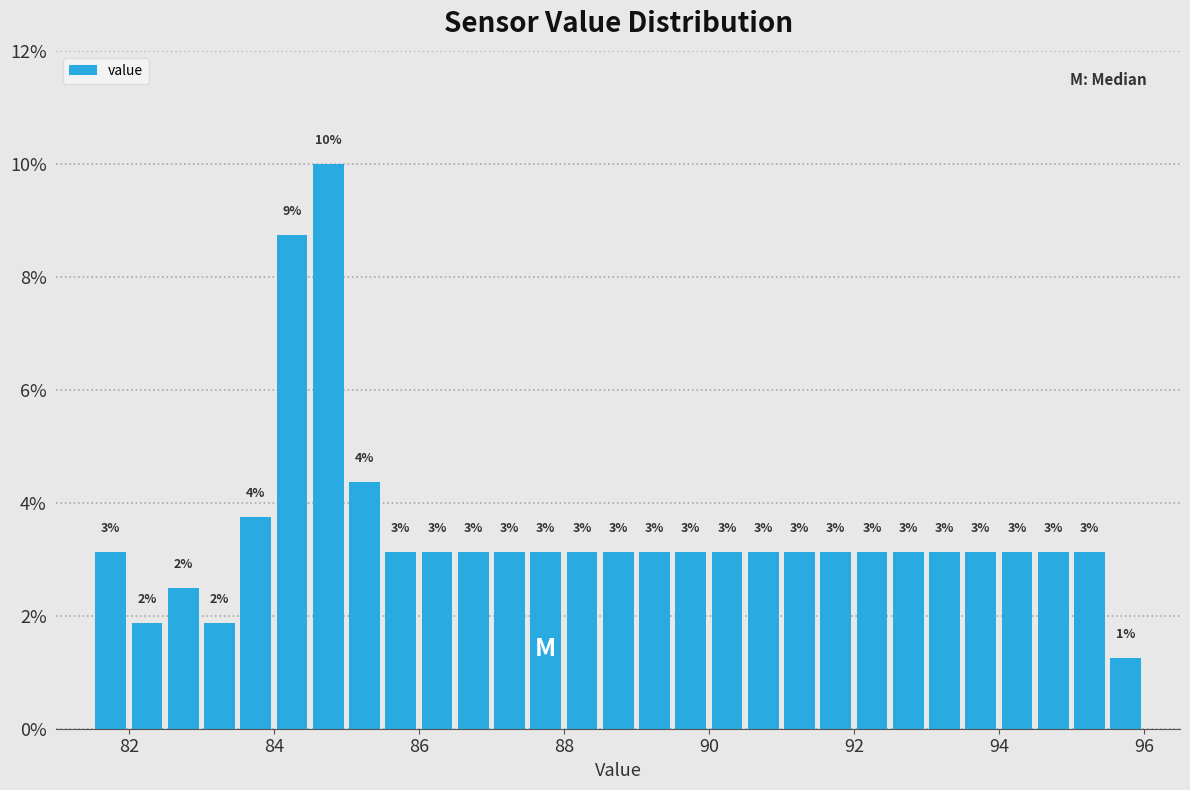

Around what value on the x-axis is the tallest bar? Give the approximate position of its centre, as read against the axis.

84.8